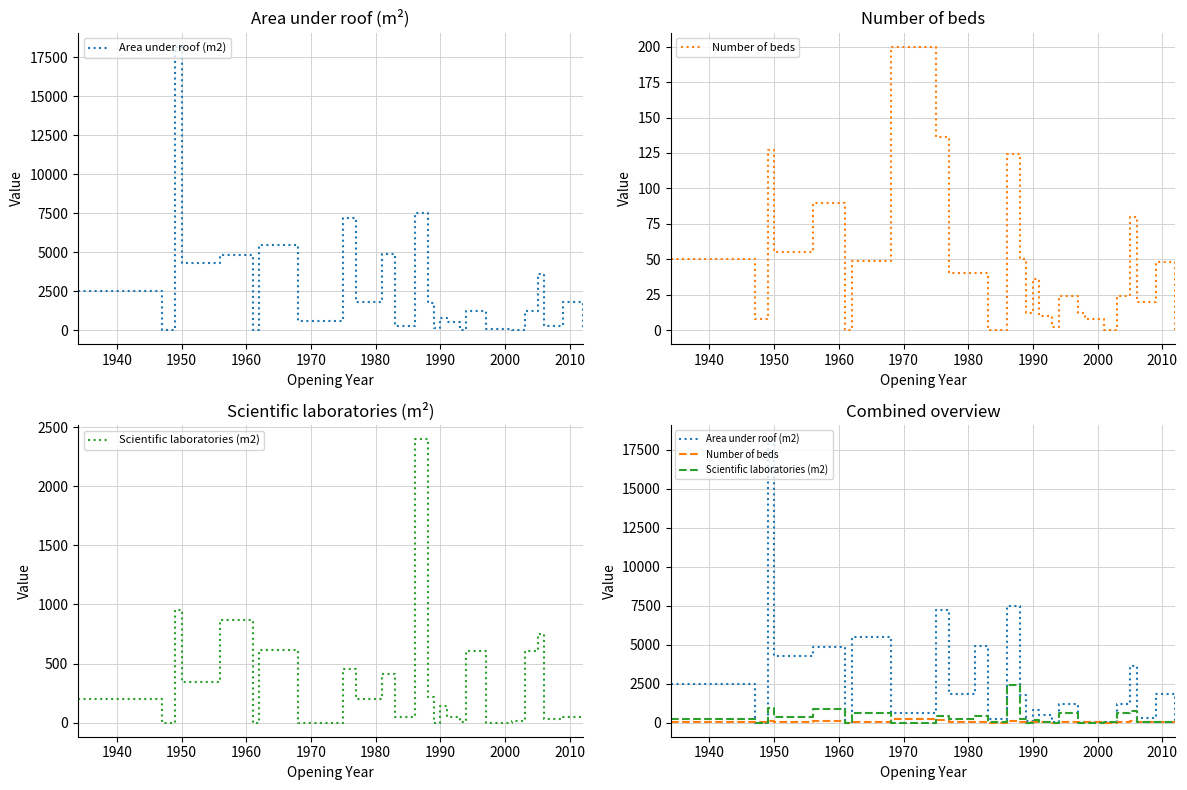

True or false: Scientific laboratories (m2) has more than 2 points higher than both neighbors.

True